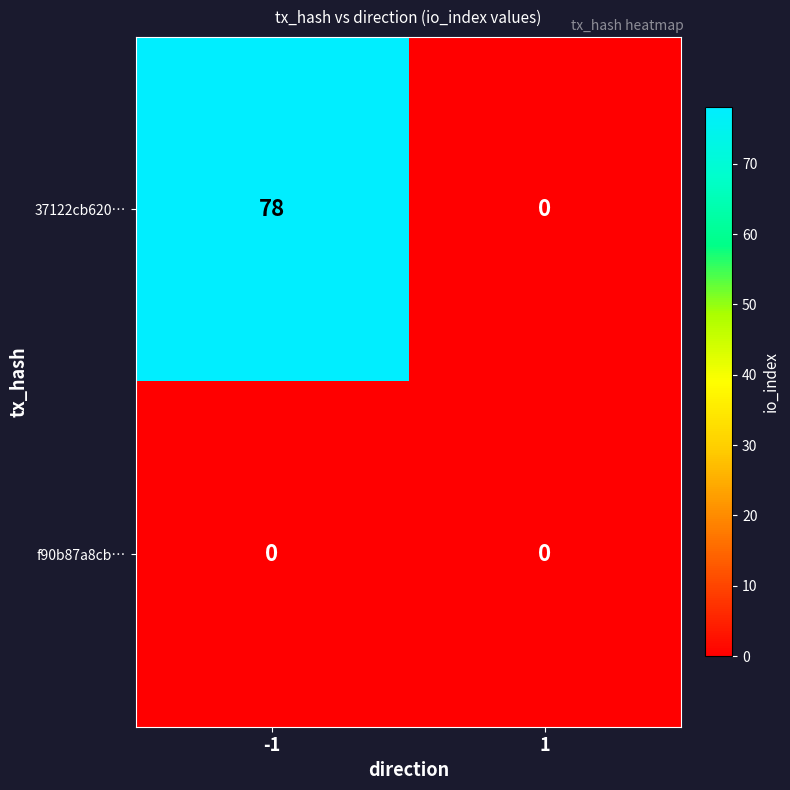

Which series has the largest range (max minus min)?

37122cb620…